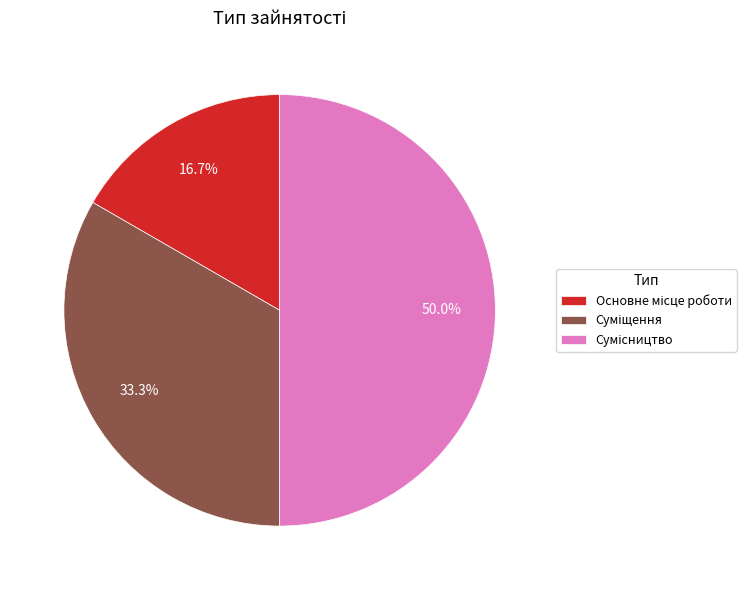

What is the change in value from Суміщення to Сумісництво?

+1